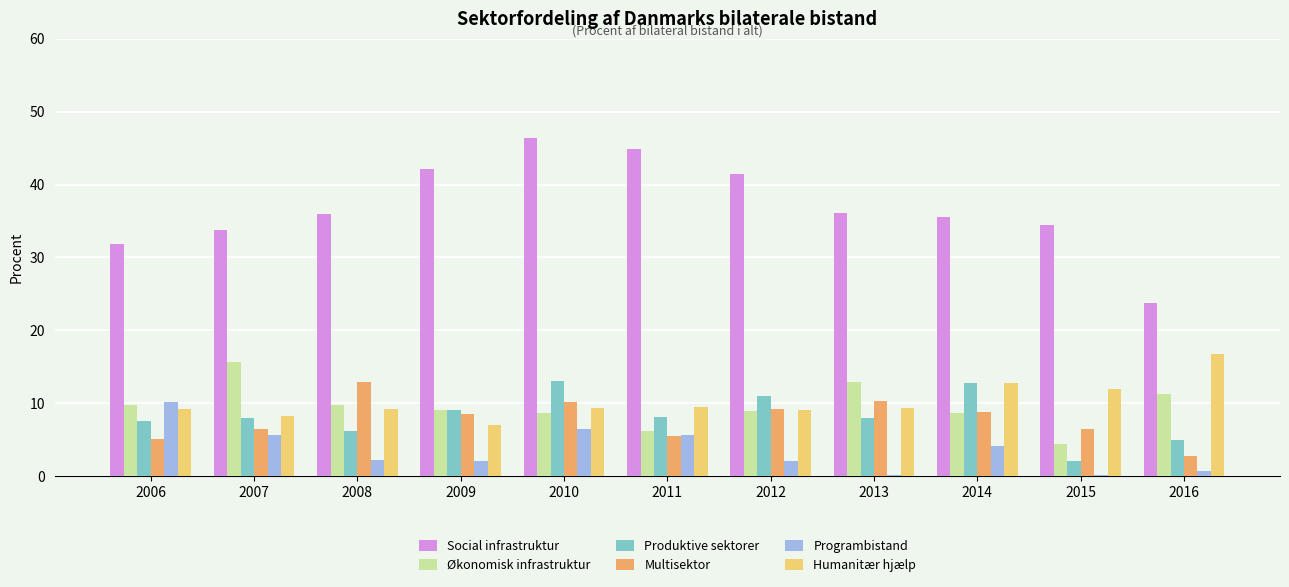

What is the spread (max minus min) of values at 2012?

39.3